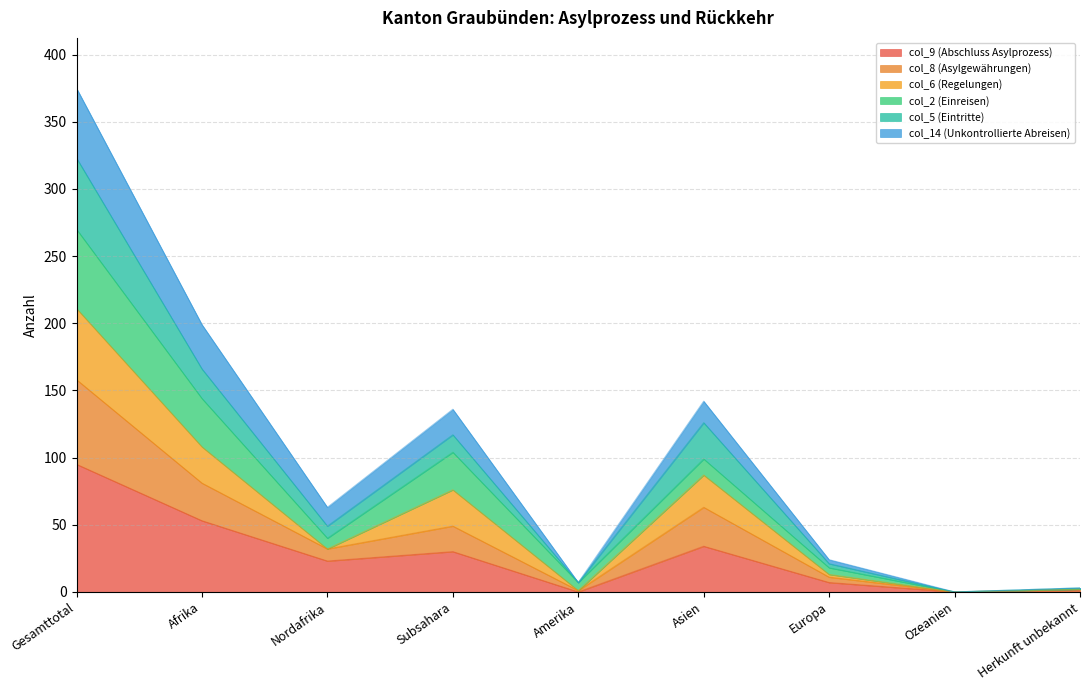

Where is the first local minimum for col_8 (Asylgewährungen)?

Nordafrika